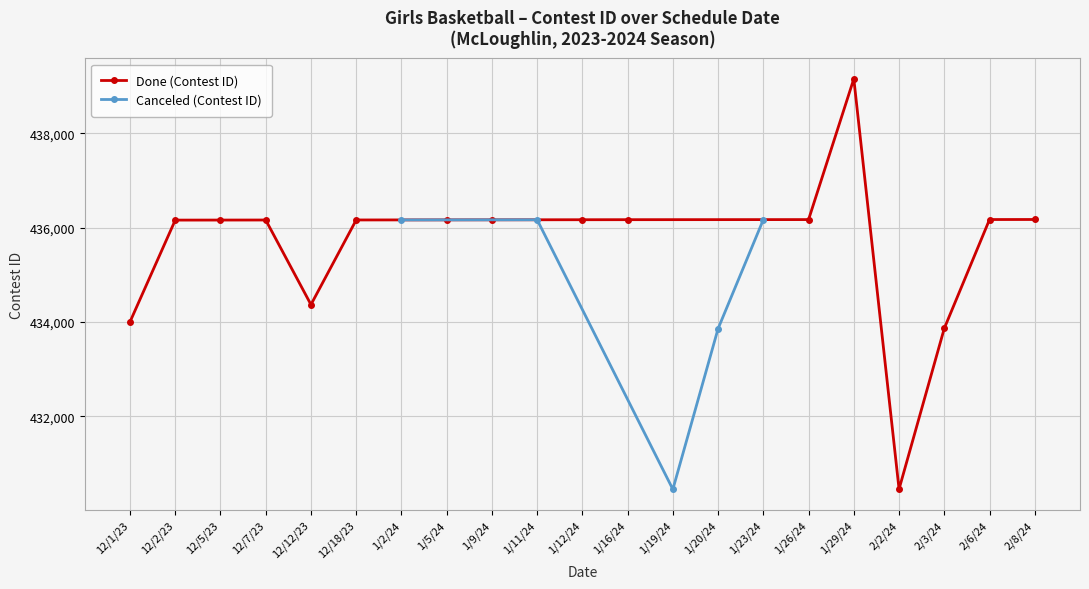

Rank the categories by value from highest to lowest.

1/29/24, 2/8/24, 2/6/24, 1/26/24, 1/23/24, 1/16/24, 1/12/24, 1/11/24, 1/9/24, 1/5/24, 1/2/24, 12/18/23, 12/7/23, 12/5/23, 12/2/23, 12/12/23, 12/1/23, 2/3/24, 1/20/24, 2/2/24, 1/19/24